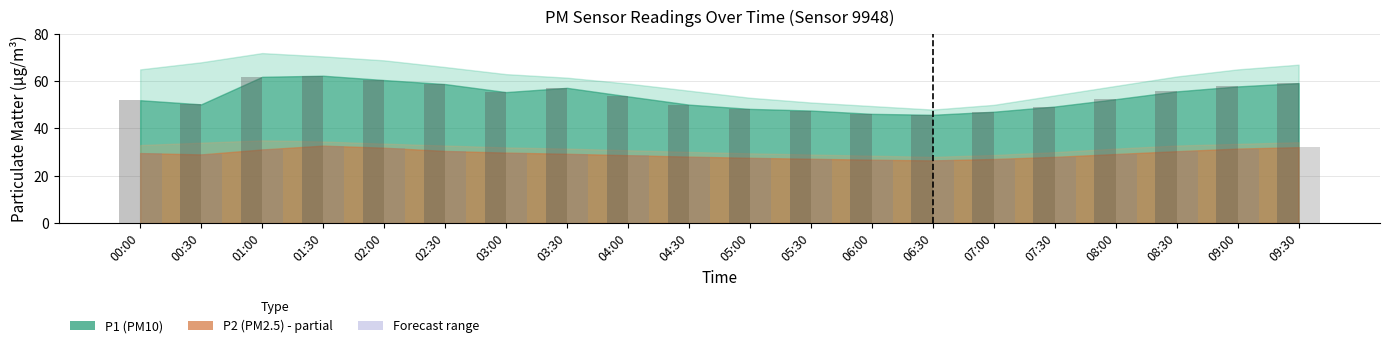

Is it true that P2 equals 47.9 at 05:30?

False